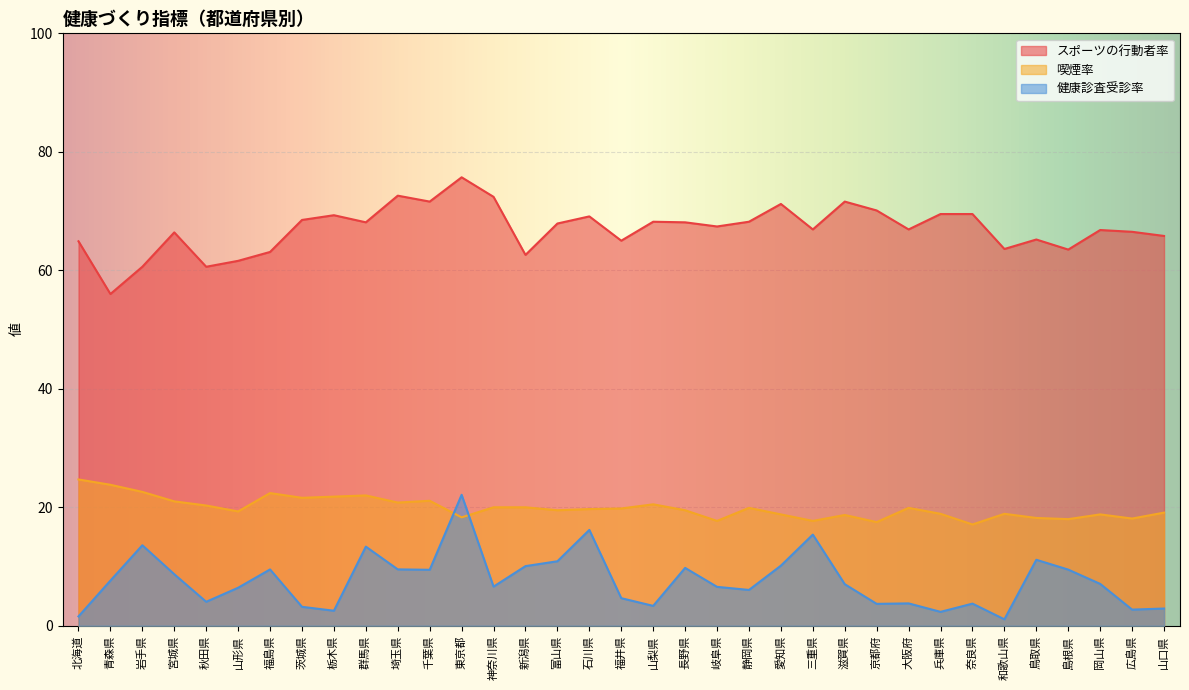

True or false: 喫煙率 and スポーツの行動者率 intersect in this chart.

False